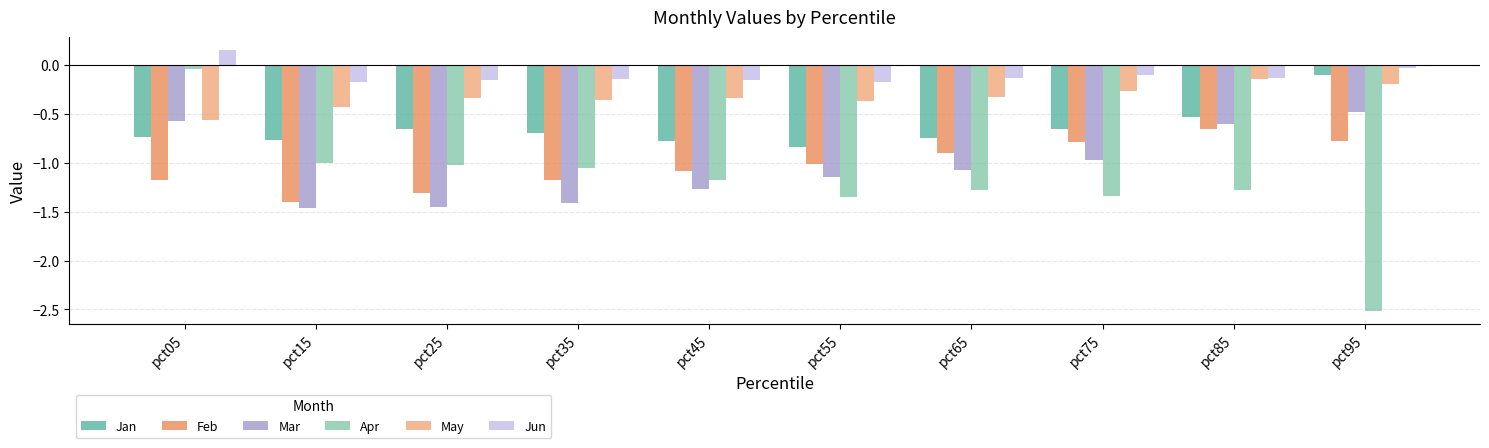

Which label corresponds to the smallest value in the chart?

pct95